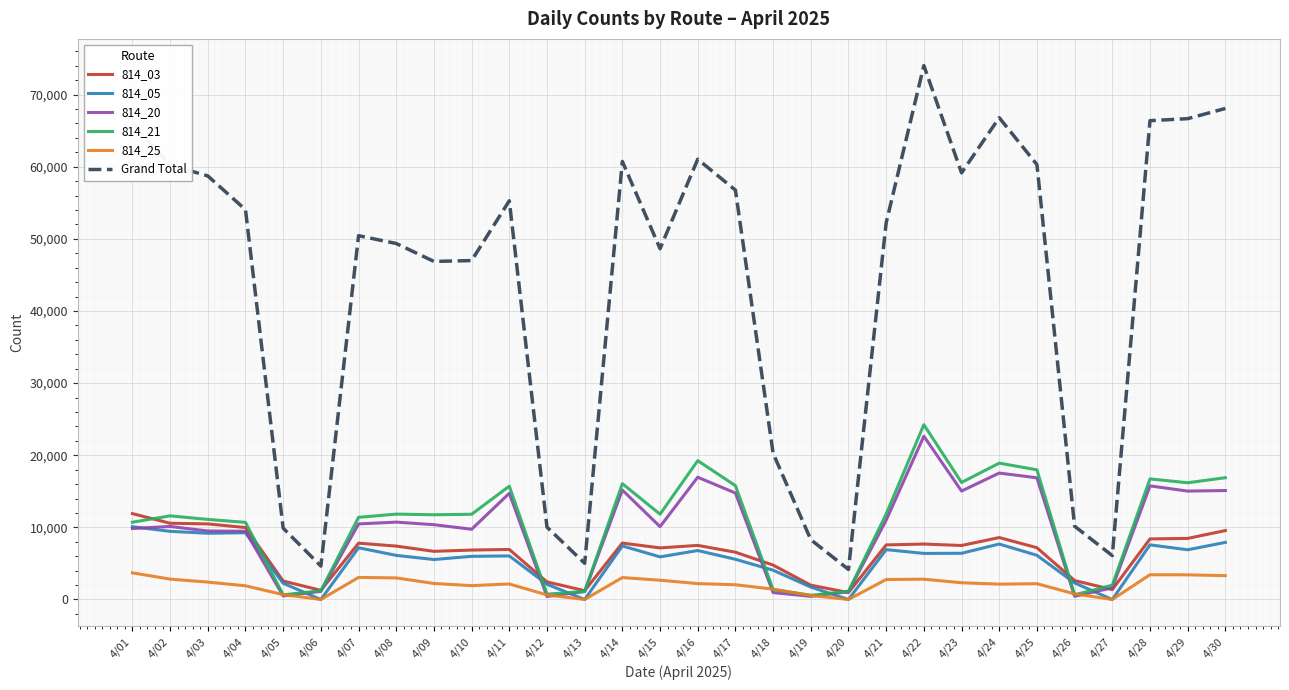

How many distinct data groups are displayed?

6